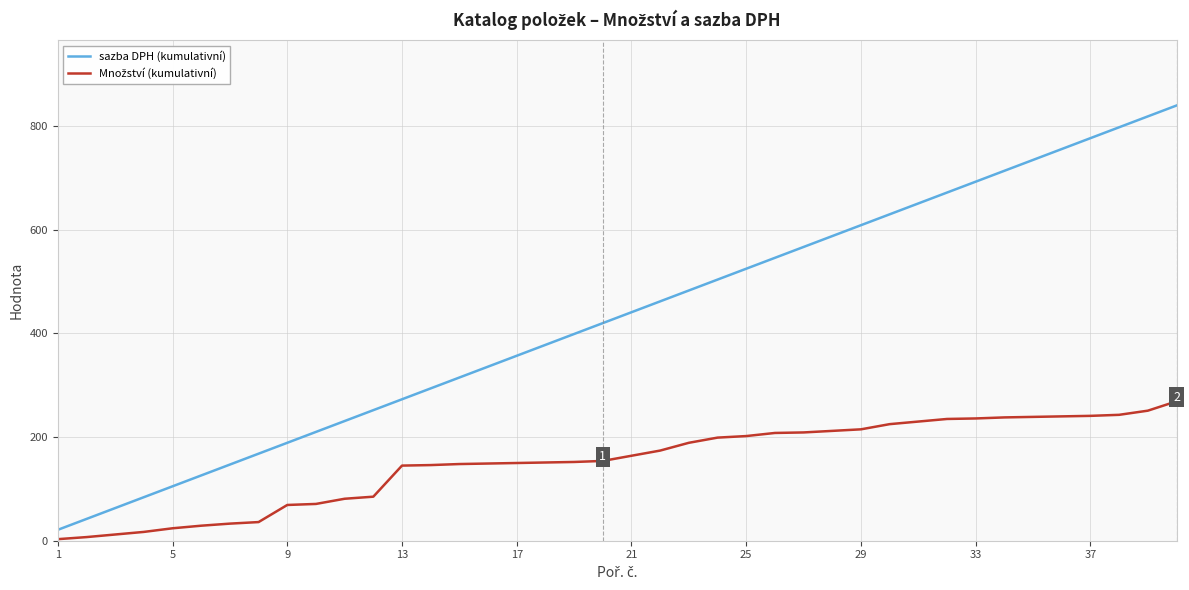

At how many categories does at least one series exceed 500?

17